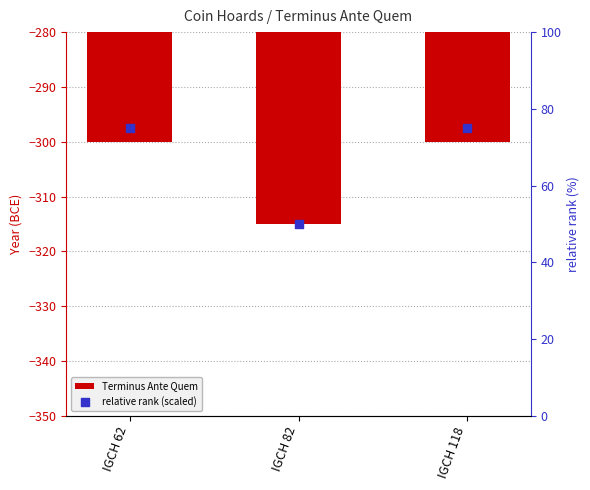

Is the value of relative rank (scaled) at IGCH 82 greater than the value of Terminus Ante Quem at IGCH 82?

Yes